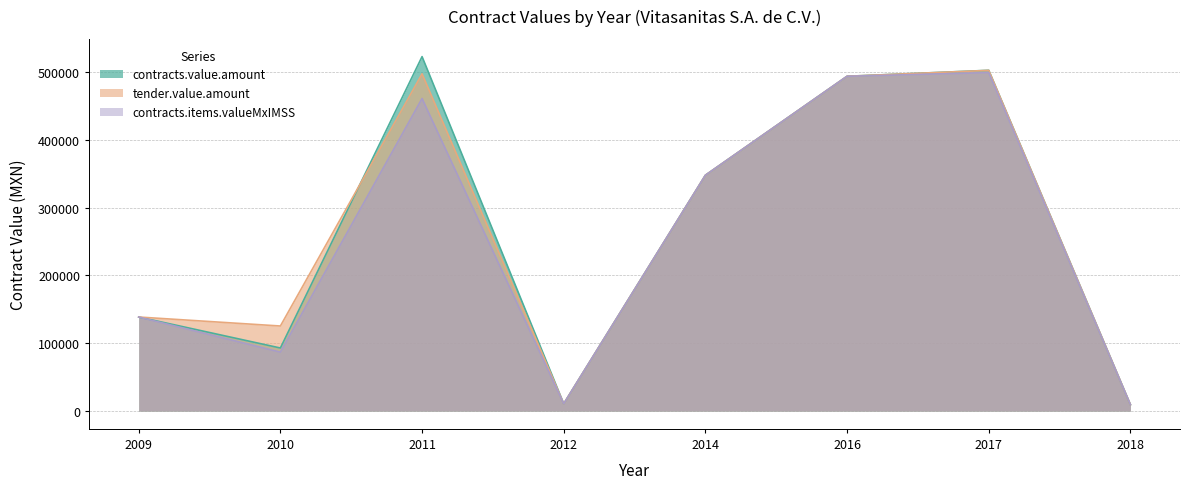

Rank the series at 2016 from lowest to highest value.

contracts.value.amount, tender.value.amount, contracts.items.valueMxIMSS